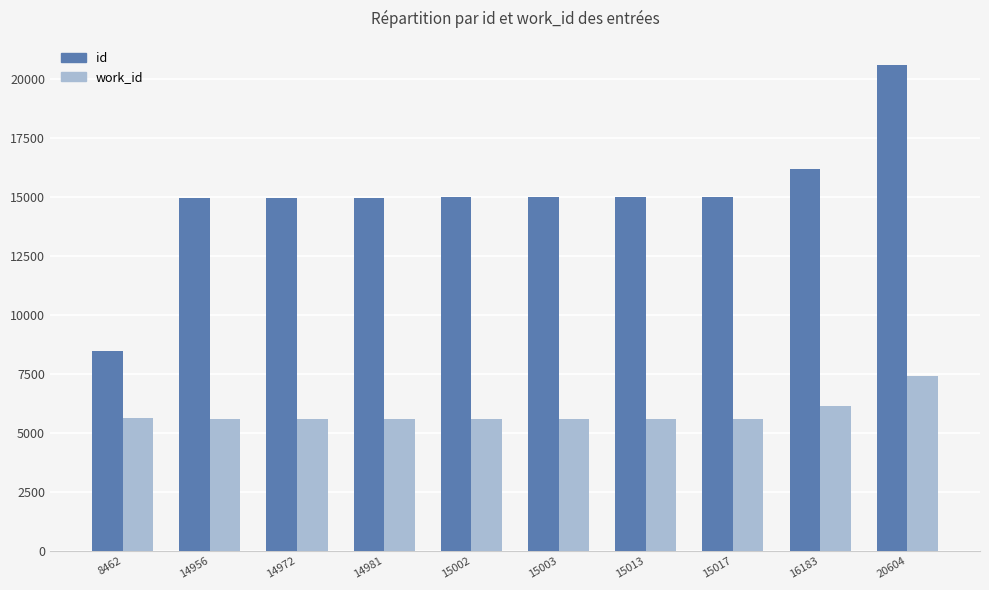

Rank the series by their maximum value, from lowest to highest.

work_id, id